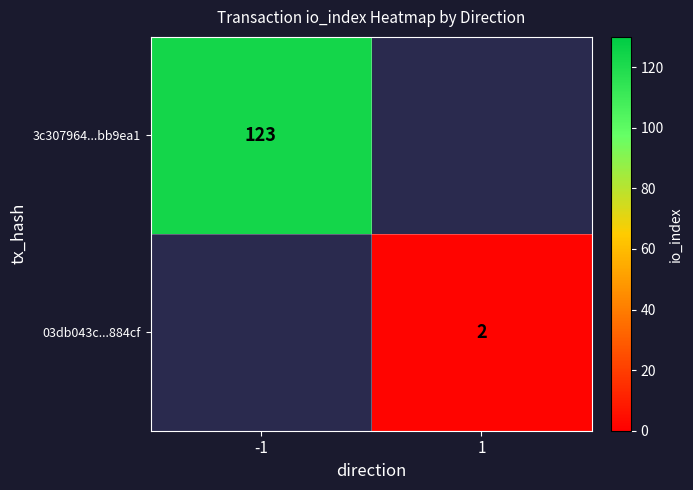

How many distinct data groups are displayed?

2